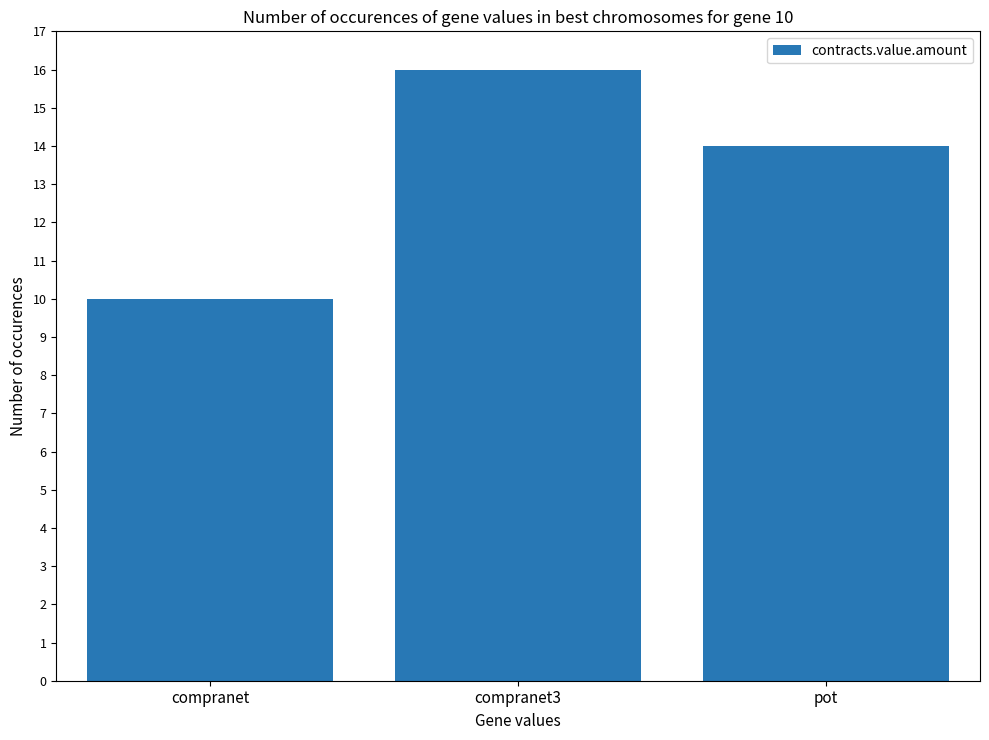

How many data points are less than 14?

1